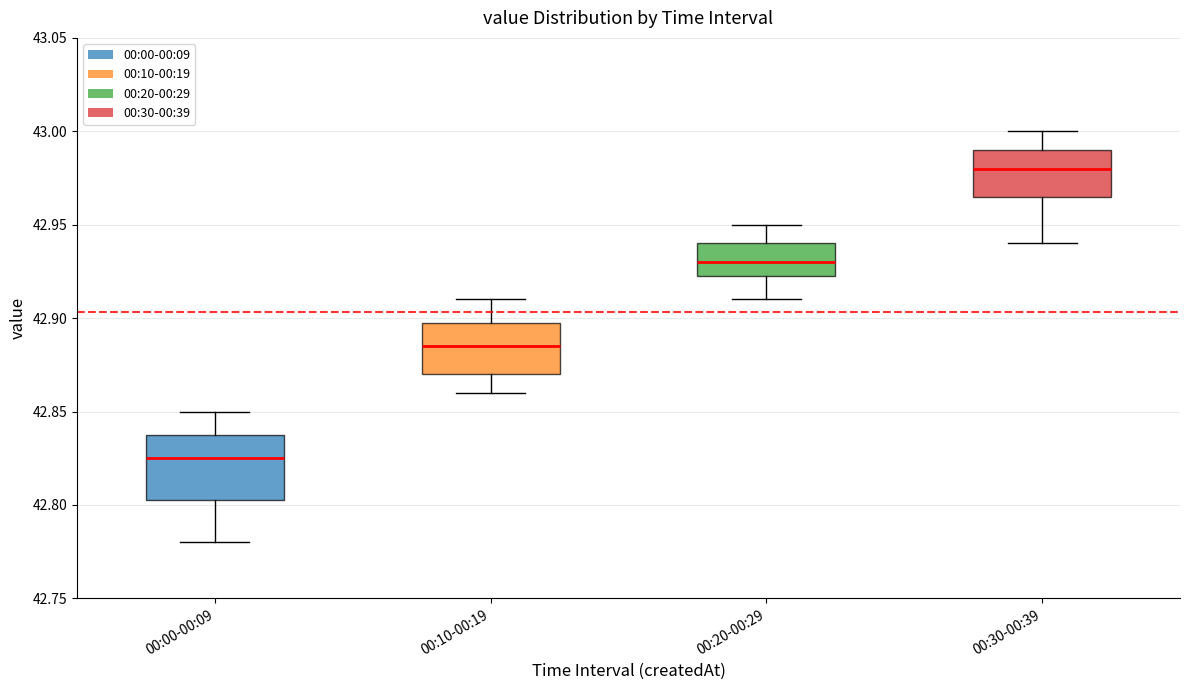

Which box is the tallest, from its lower edge to its upper edge?

00:00-00:09